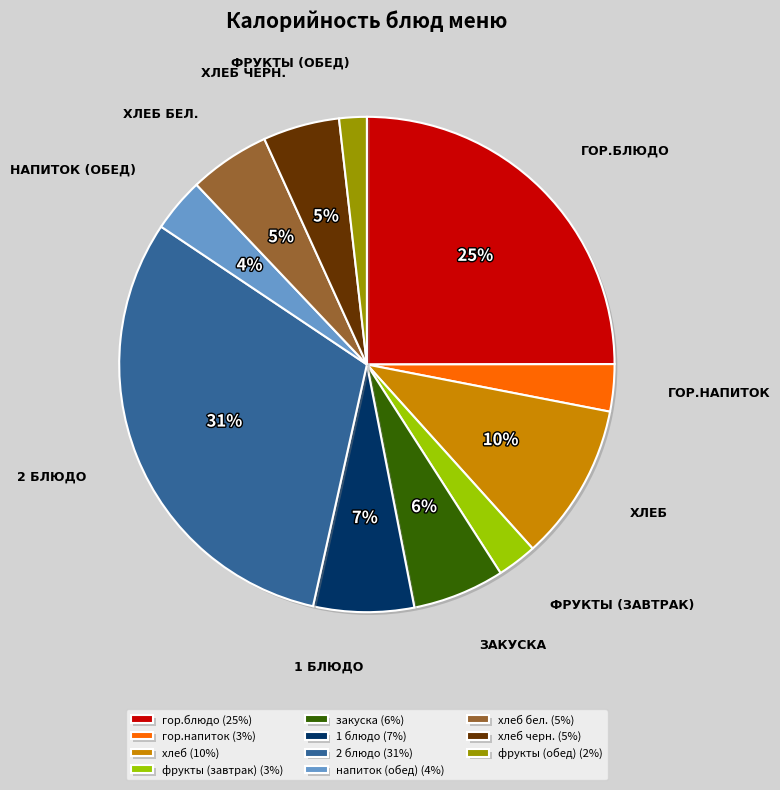

To the nearest percent, what is the difference between the largest and smallest slice percentages?

29%